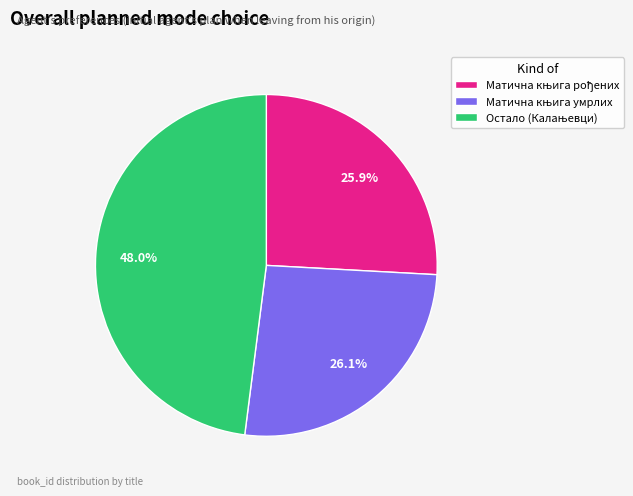

Is there any slice that represents more than half of the pie?

No